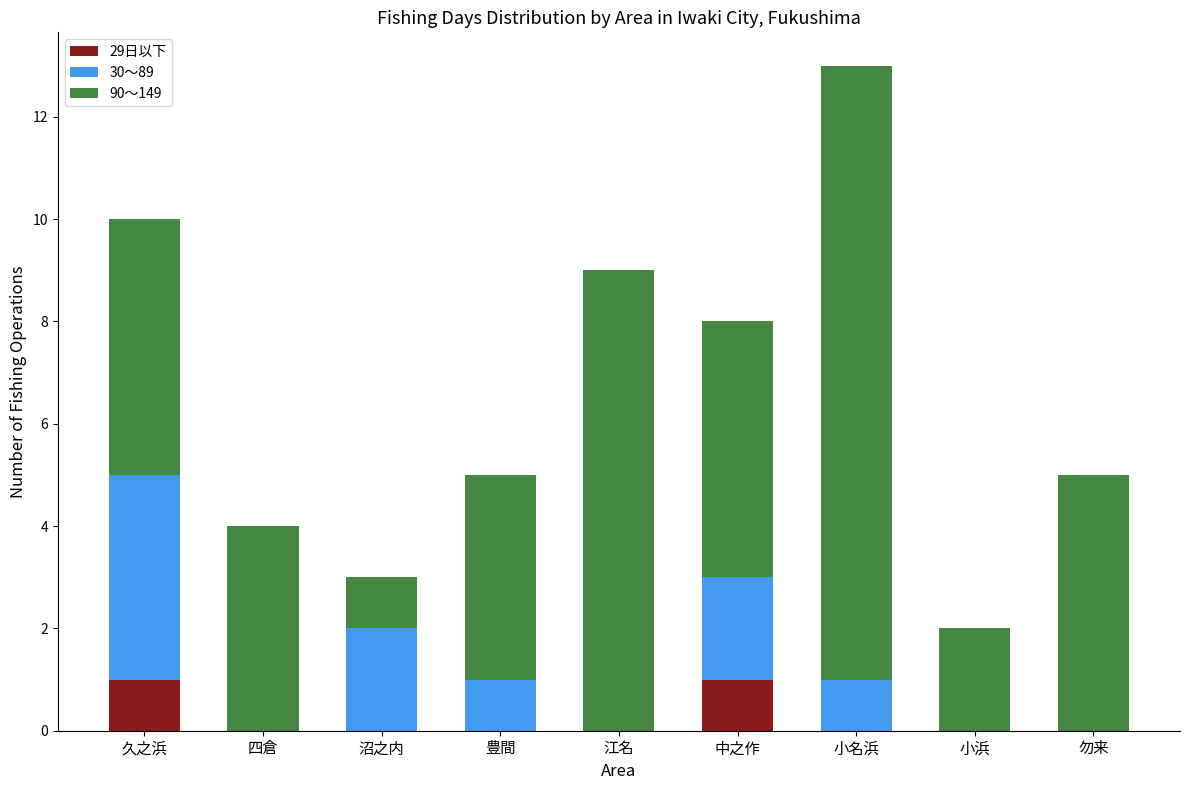

Reading right to left, list the values for the 29日以下 series.

勿来=0	小浜=0	小名浜=0	中之作=1	江名=0	豊間=0	沼之内=0	四倉=0	久之浜=1